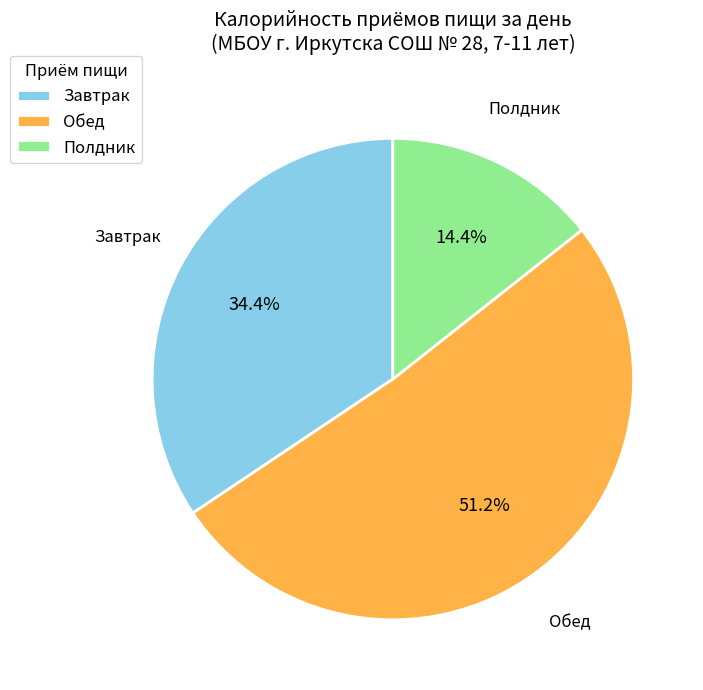

The Завтрак slice represents 34% of the pie. True or false?

True